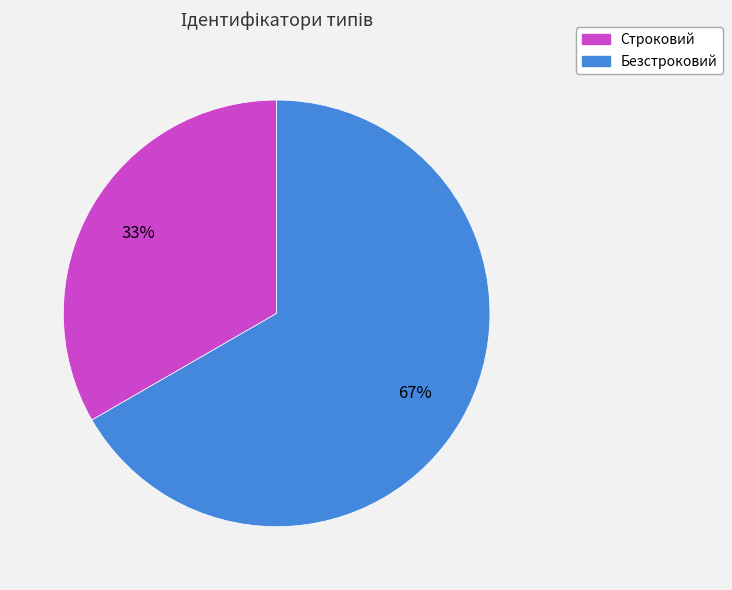

Combined, do Строковий and Безстроковий account for over 50%?

Yes